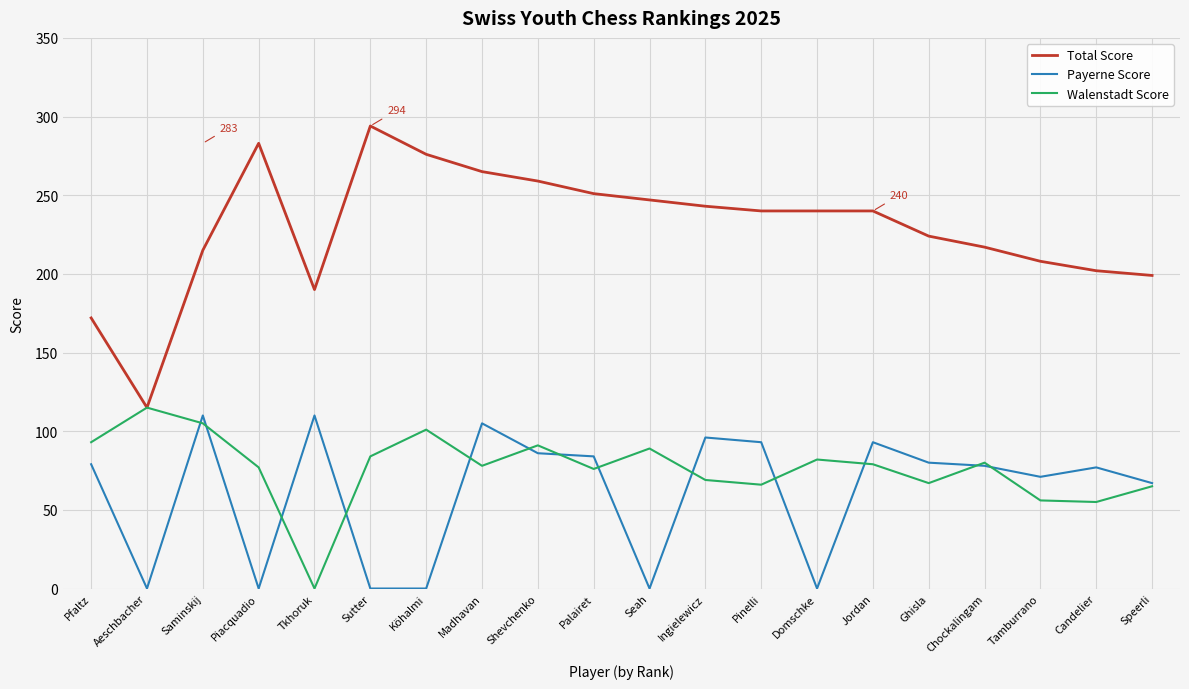

True or false: Total Score and Payerne Score cross at least once.

False